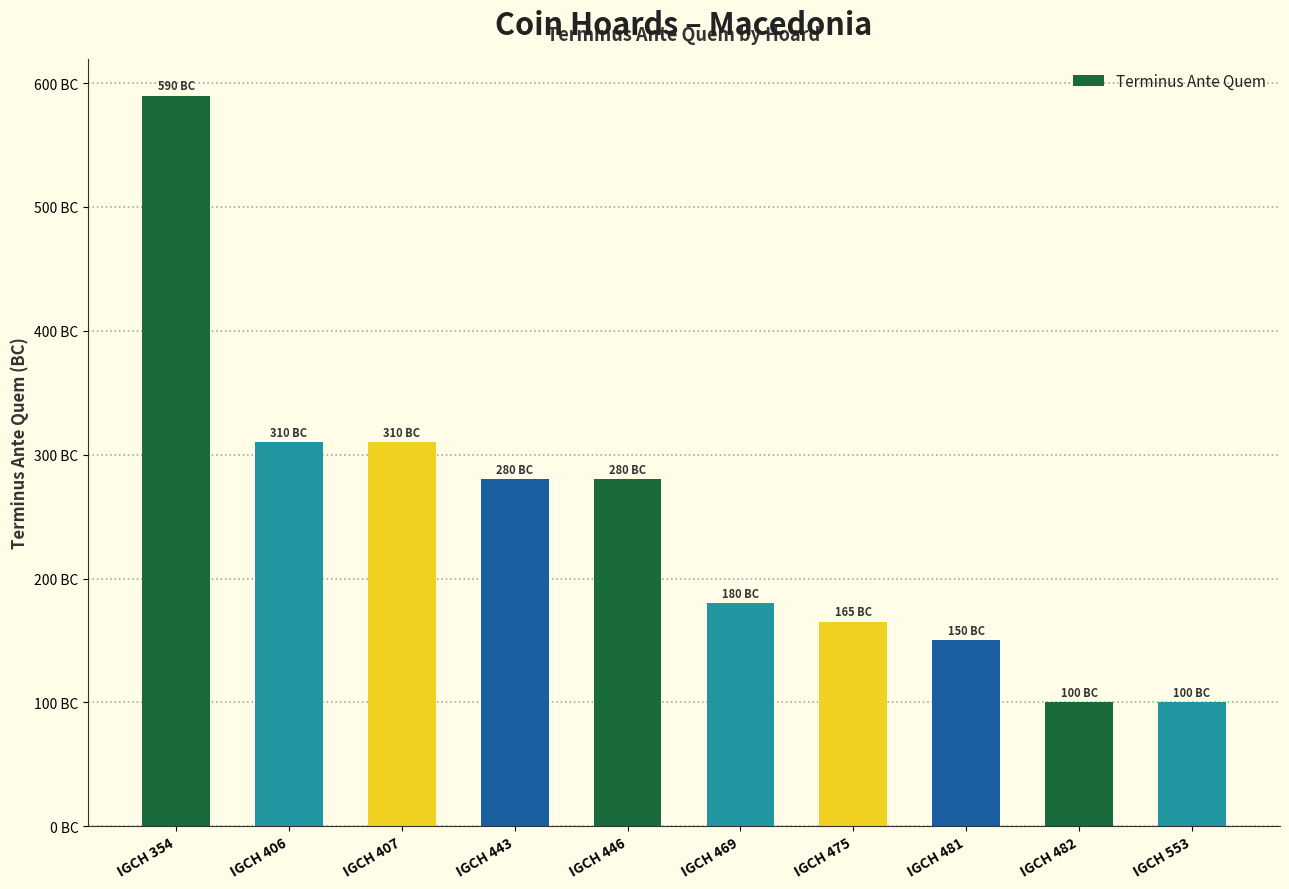

List the labels in order of value, smallest first.

IGCH 482, IGCH 553, IGCH 481, IGCH 475, IGCH 469, IGCH 443, IGCH 446, IGCH 406, IGCH 407, IGCH 354